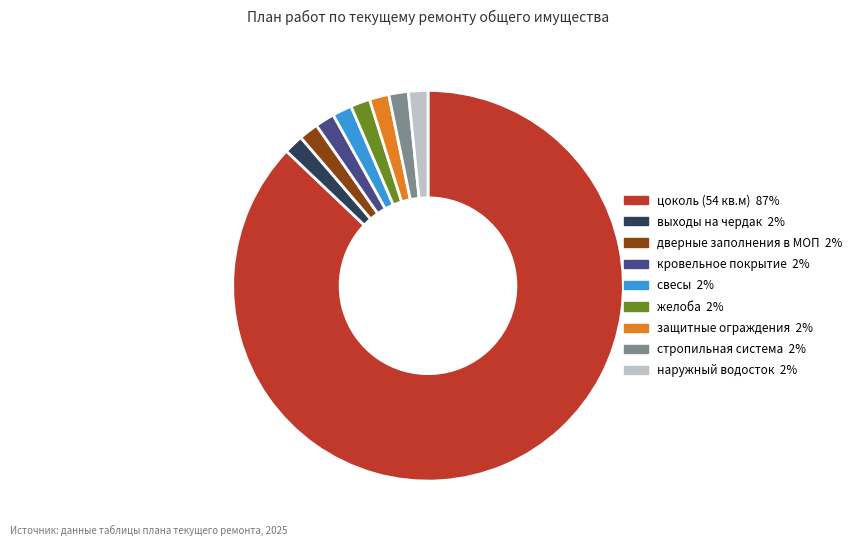

Approximately how many times larger is the value at желоба compared to стропильная система?

1.0